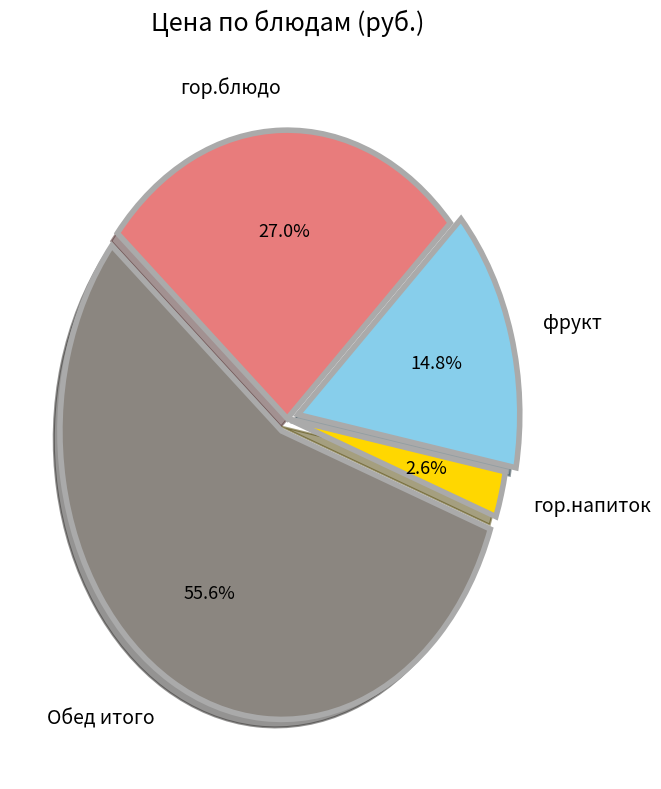

What is the ratio of the value at гор.блюдо to the value at Обед итого?

0.5